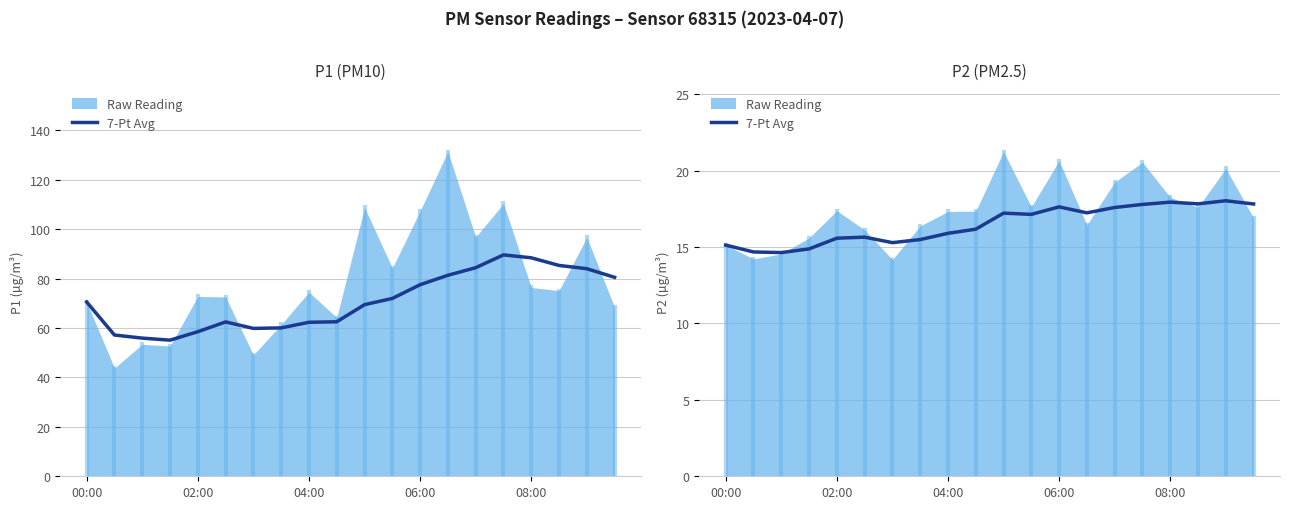

What is the change in value from 02:00 to 12?

+2.9